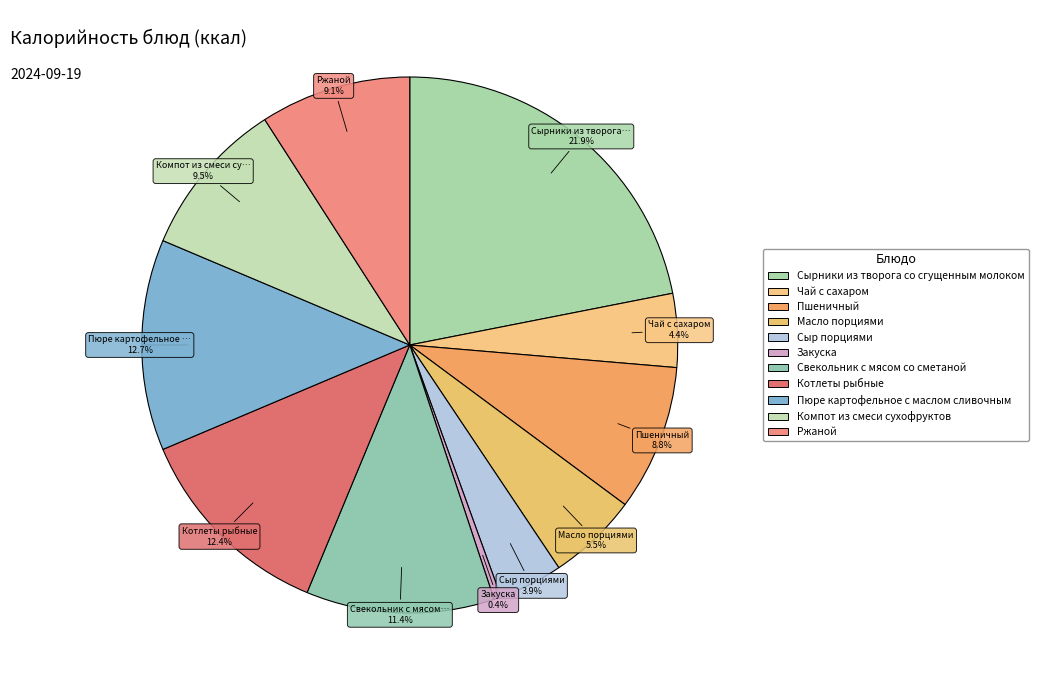

Is there any slice that represents more than half of the pie?

No